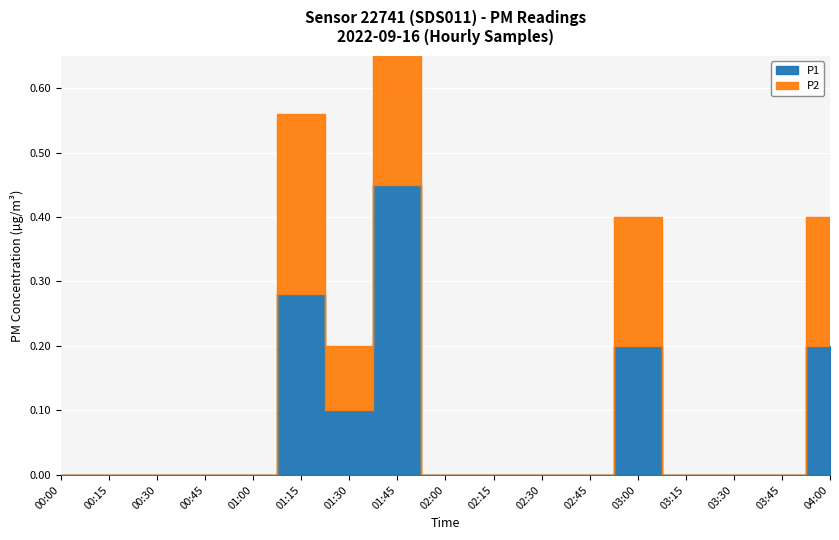

What position from the right is 02:00?

9